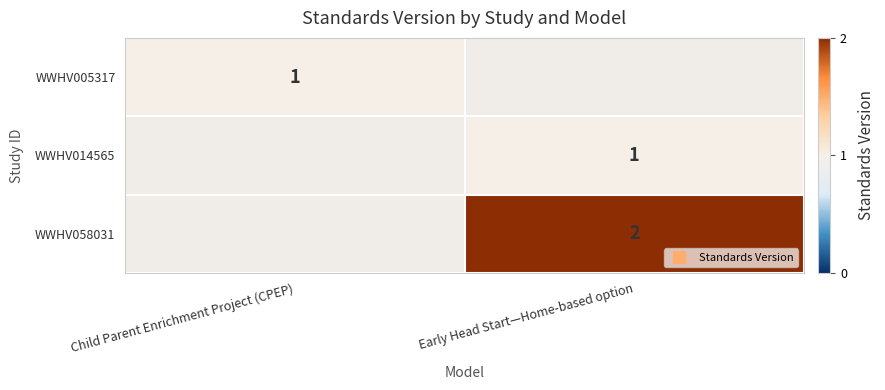

Count the number of data series in this chart.

3